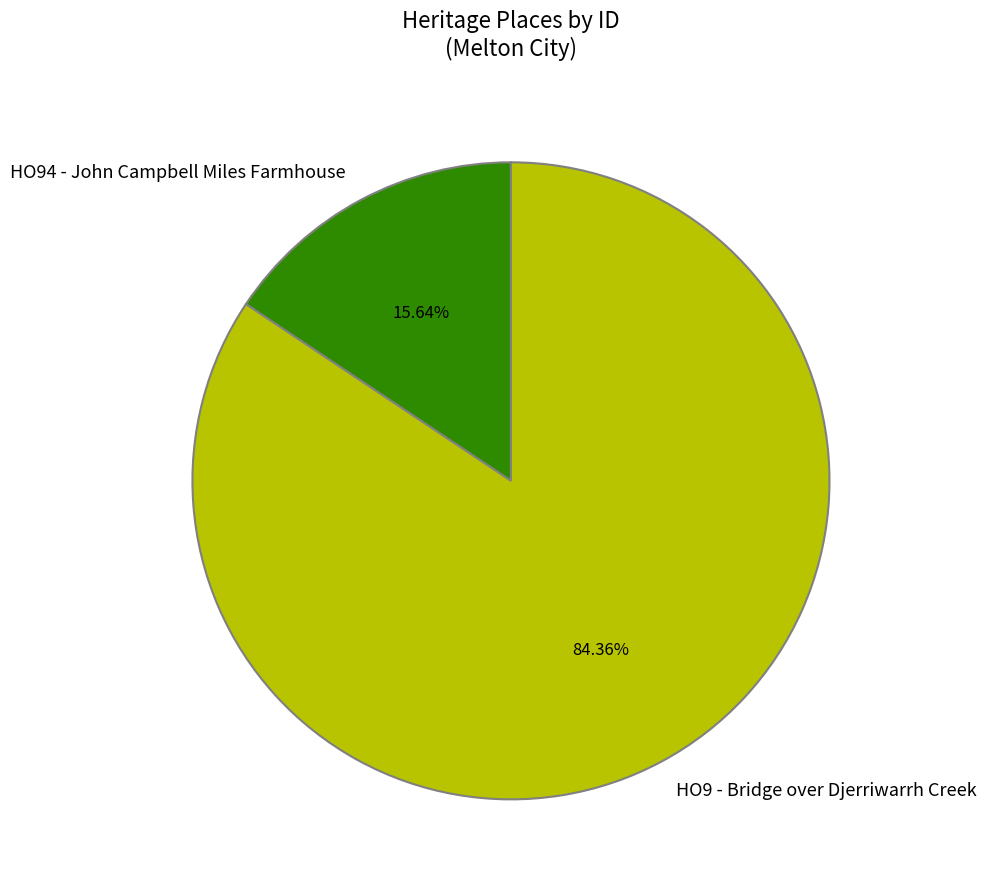

True or false: HO9 - Bridge over Djerriwarrh Creek accounts for 97% of the total.

False